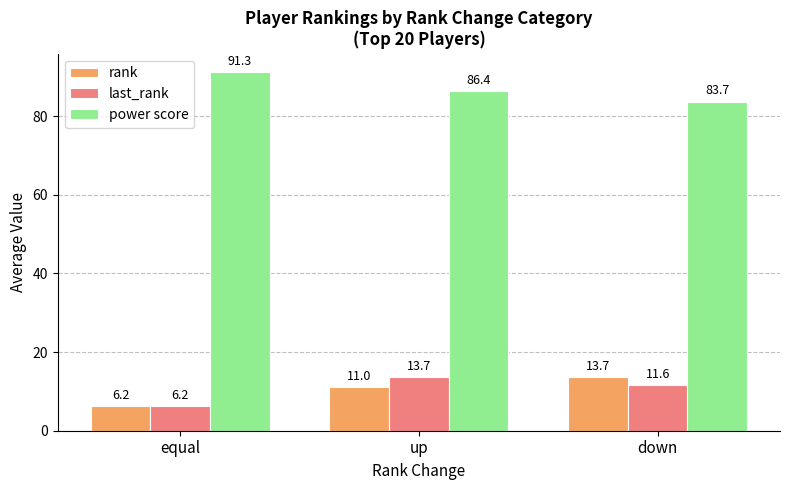

The value of power score at up is 44.1. True or false?

False